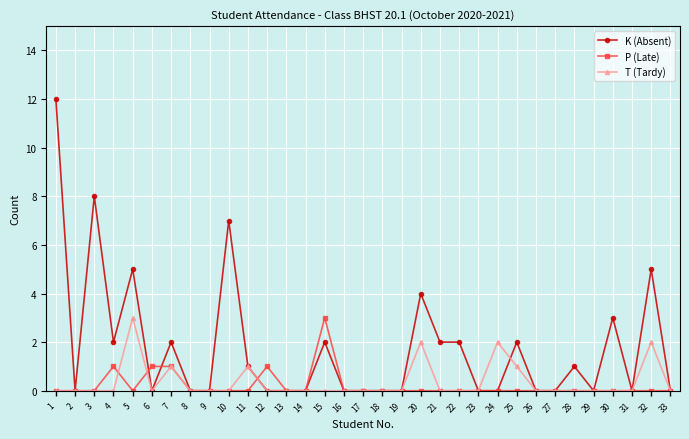

What is the difference between the highest and lowest values at 10?

7